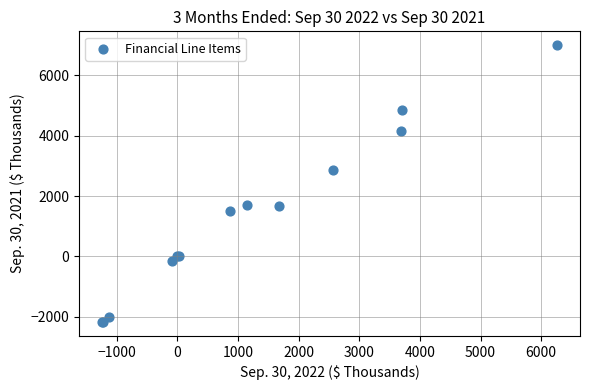

What Y value in the scatter plot is closest to 2411?

2851